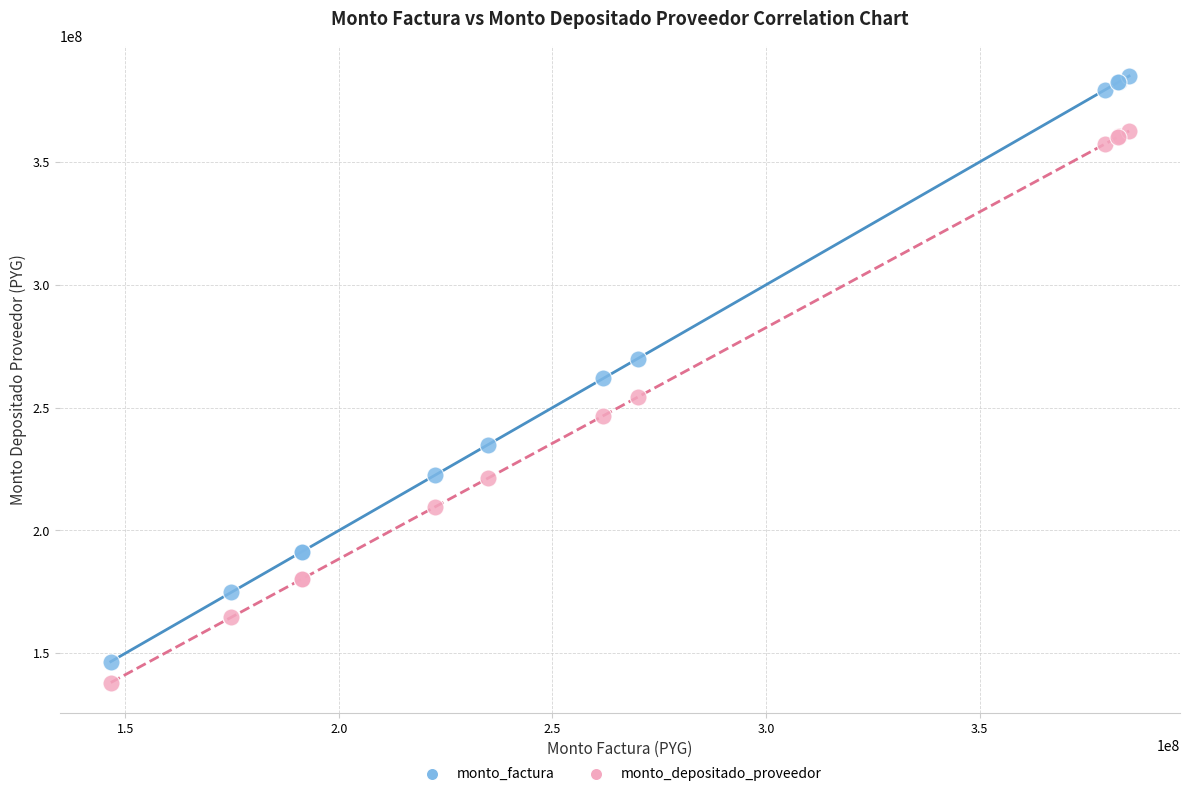

Which series has the widest spread of Y values?

monto_factura